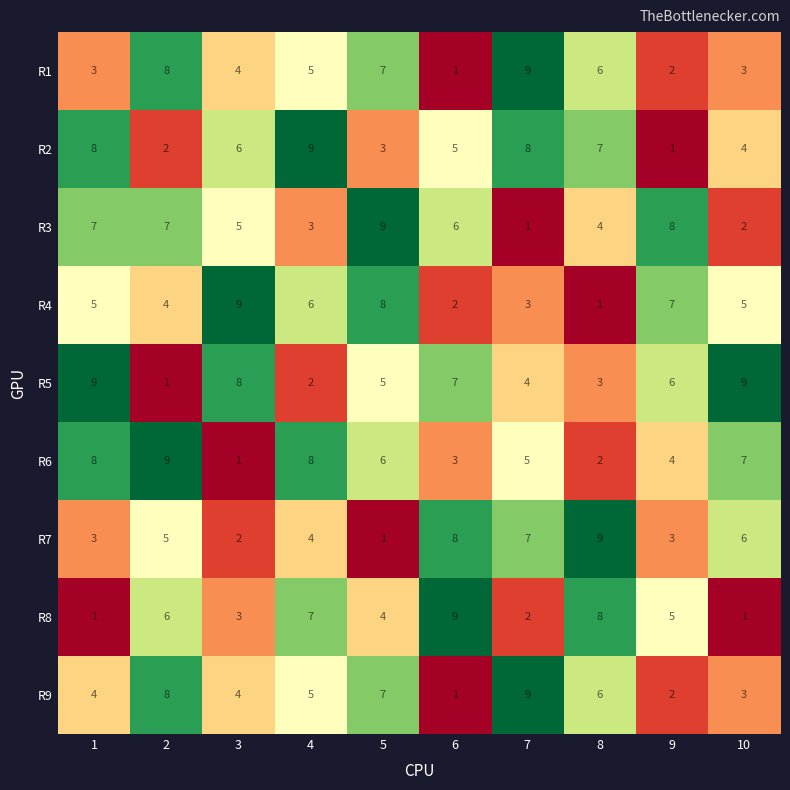

What is the sum of all R6 values?

53